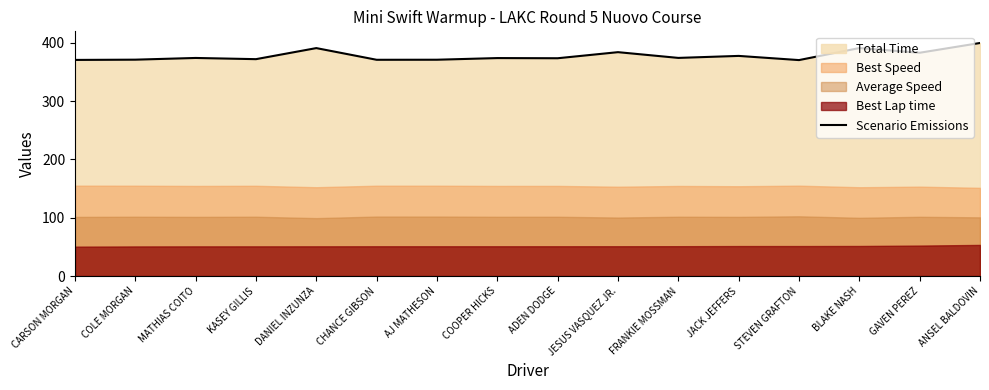

Approximately how many times larger is the value at JACK JEFFERS compared to BLAKE NASH?

1.0